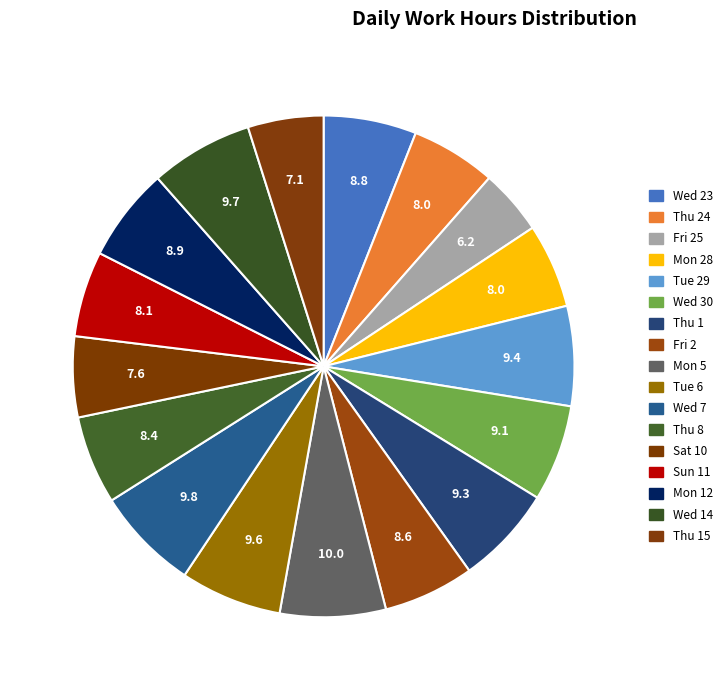

Is there any slice that represents more than half of the pie?

No